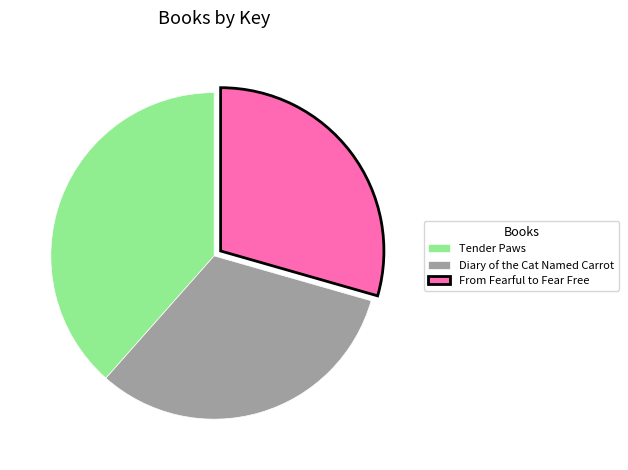

Which slice is the smallest?

From Fearful to Fear Free